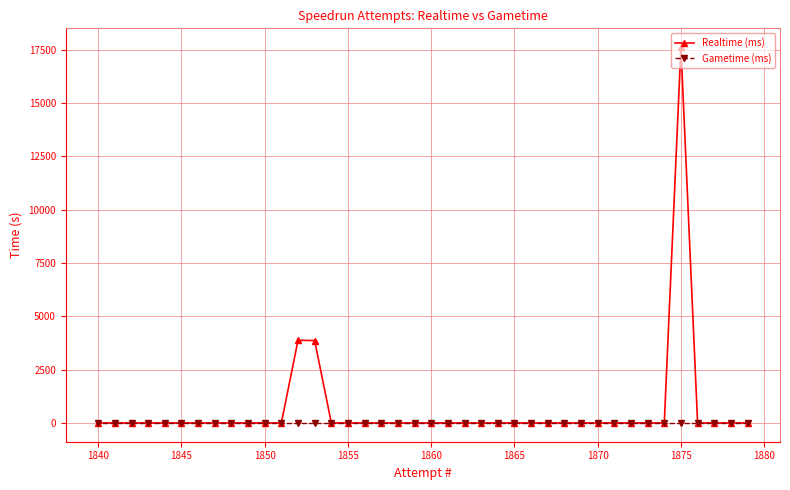

At which category is the sum across all series the highest?

1875